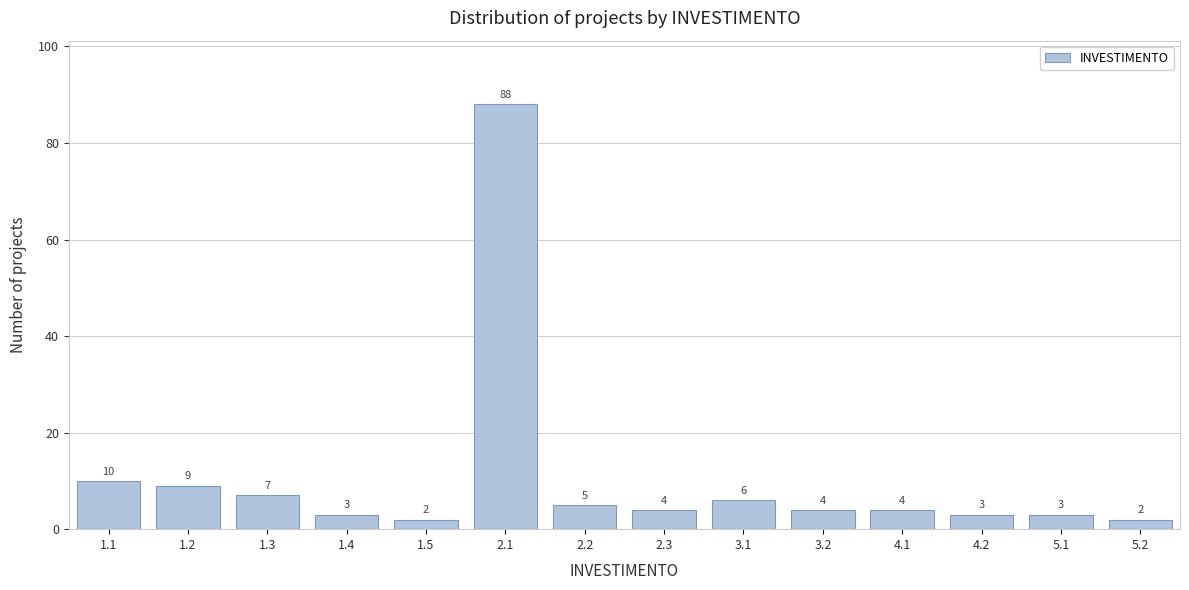

Reading left to right, transcribe all the data shown in this chart.

10	9	7	3	2	88	5	4	6	4	4	3	3	2